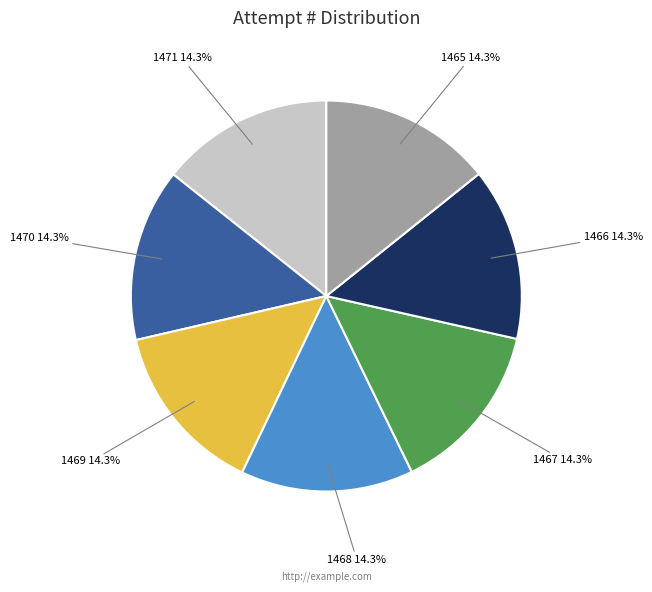

True or false: 1467 accounts for 14% of the total.

True